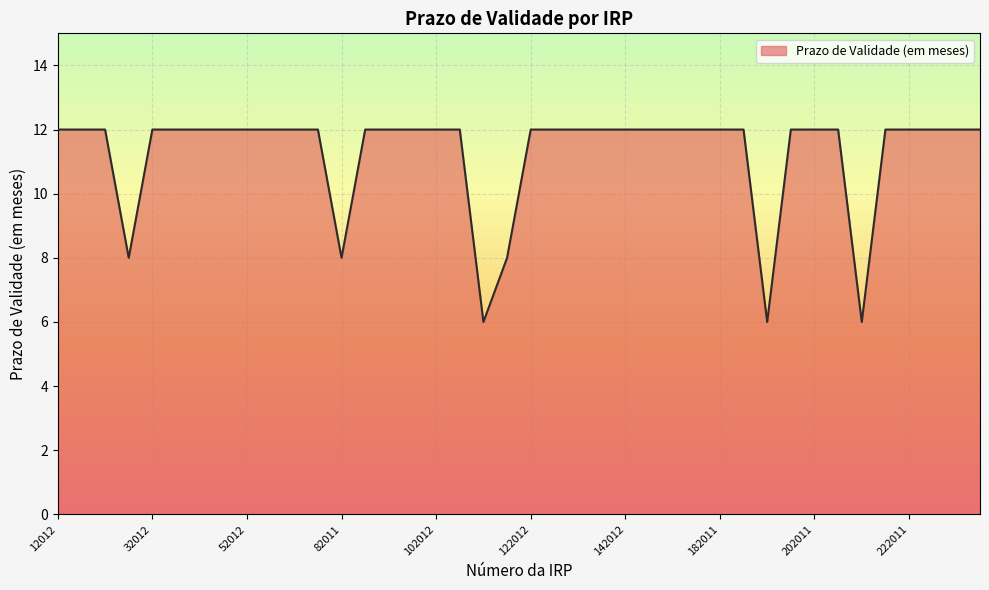

What is the difference between the maximum and minimum values?

6